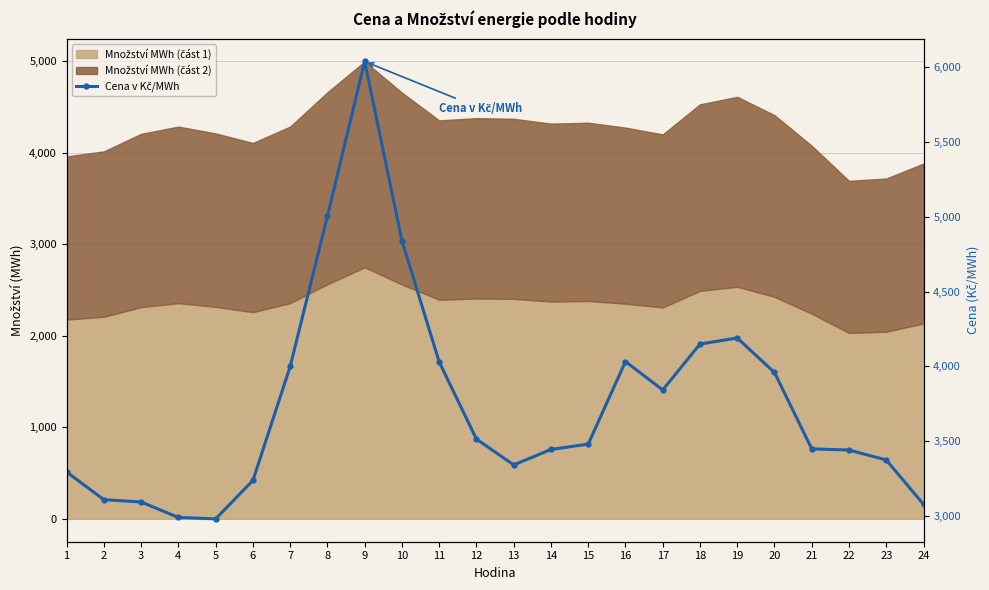

What is the sum of the values at 7 and 17?

7842.8